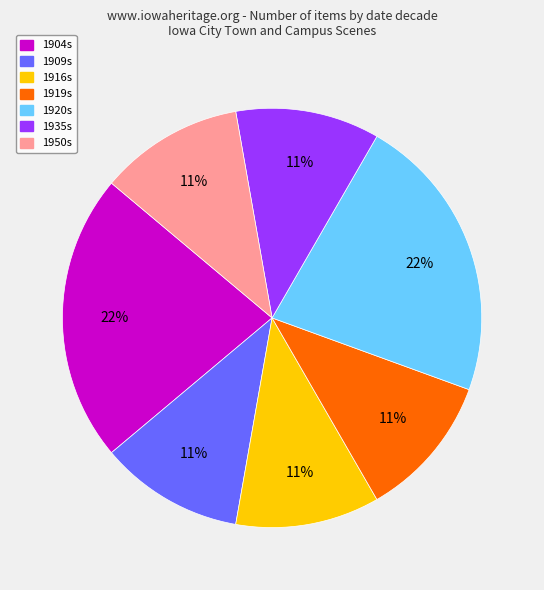

What percentage is the 1909s slice, to the nearest percent?

11%